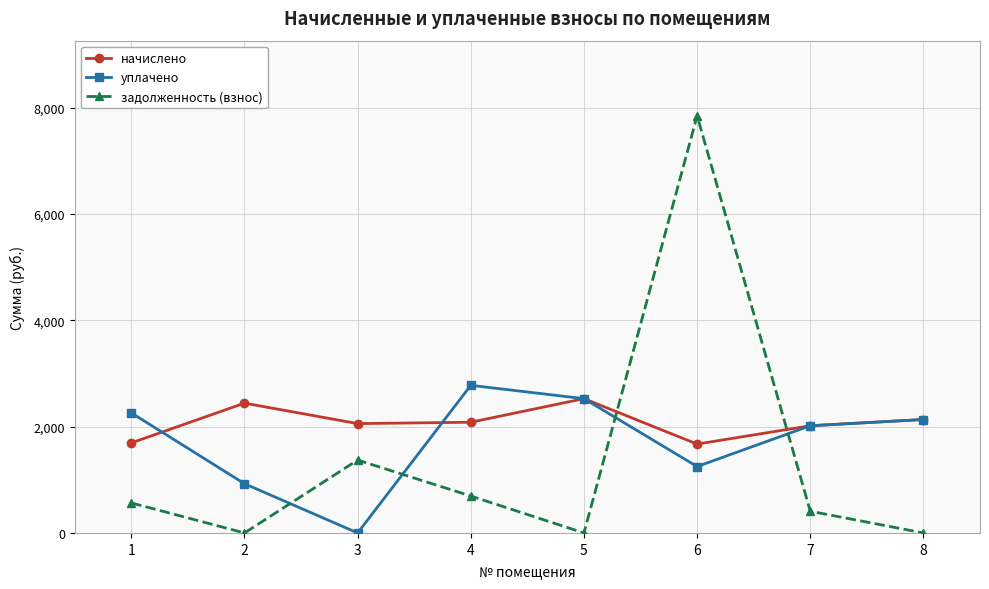

Between 6 and 7, which series saw the biggest shift?

задолженность (взнос)